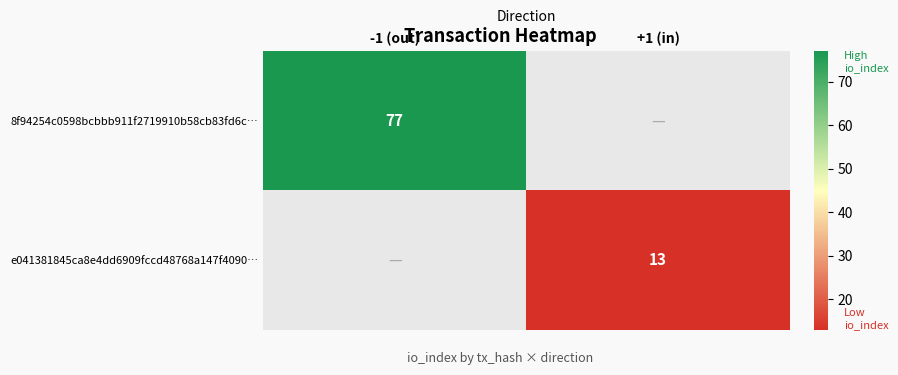

What is the maximum value shown in the chart?

77.0